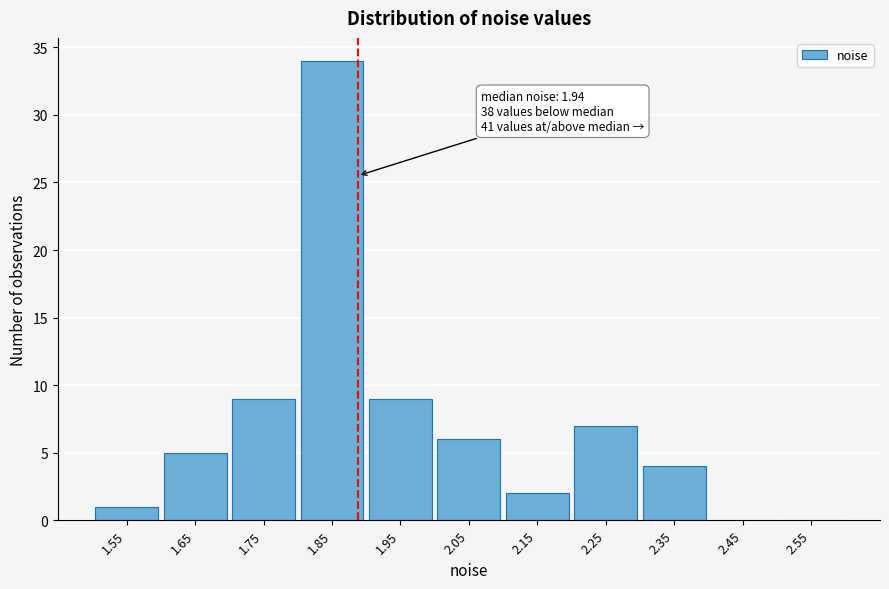

Reading right to left, list all the values displayed in this chart.

2.55=0	2.45=0	2.35=4	2.25=7	2.15=2	2.05=6	1.95=9	1.85=34	1.75=9	1.65=5	1.55=1